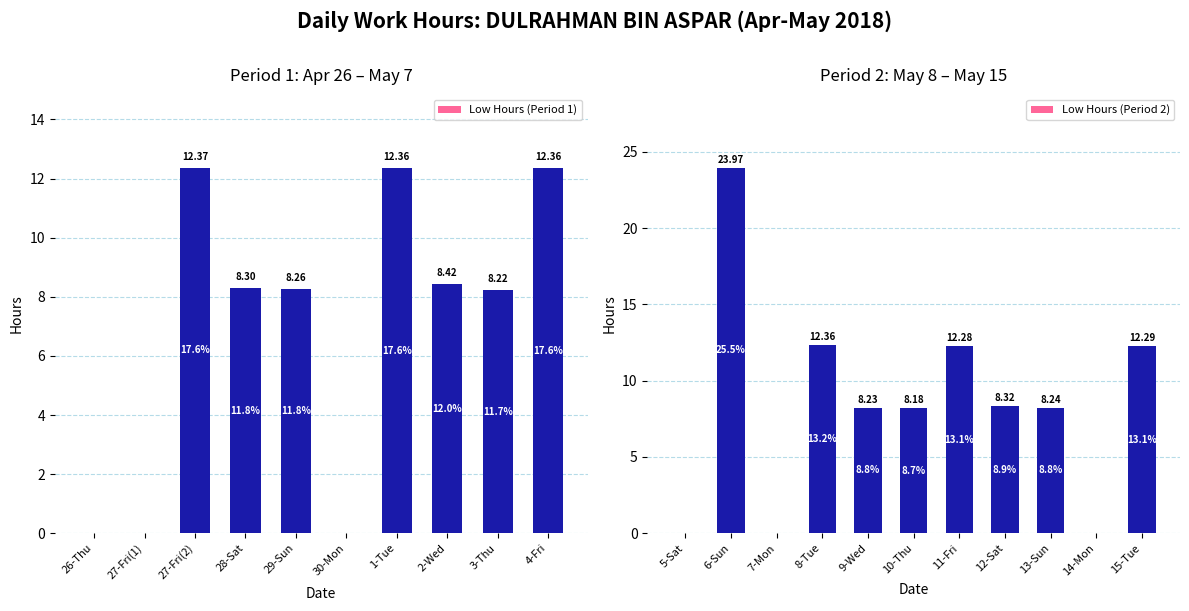

True or false: the data shows 7.3 at 8-Tue.

False